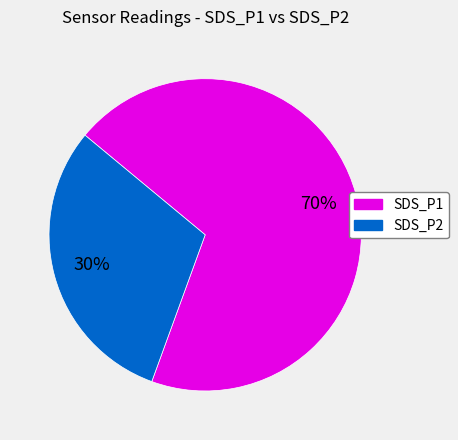

To the nearest percent, what is the average slice percentage?

50%